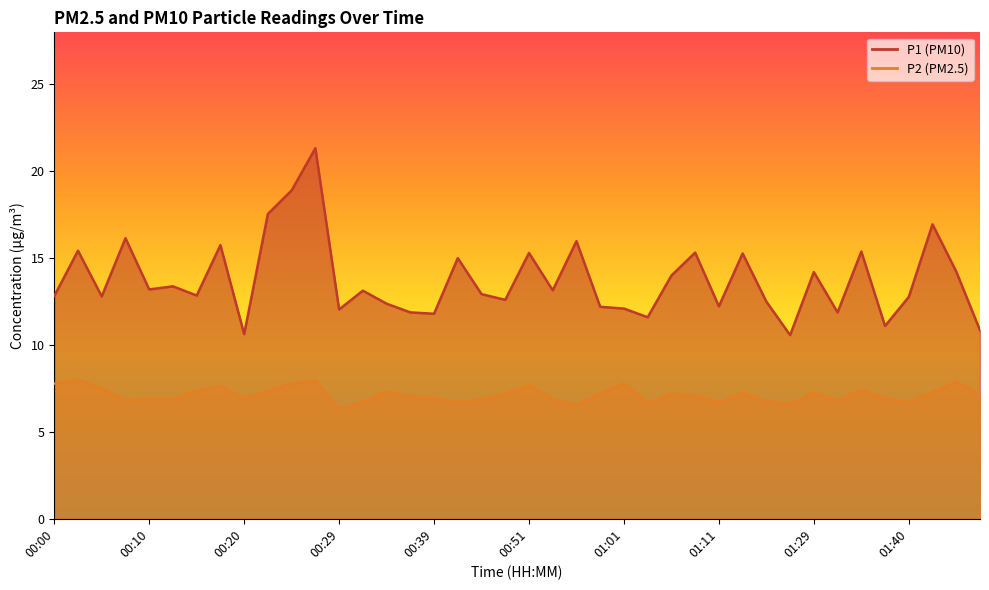

Which series has the largest total across all categories?

P1